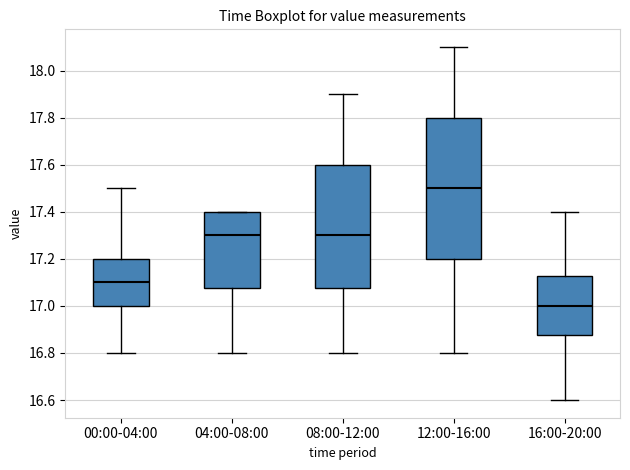

Where is the upper edge of the box for 16:00-20:00 on the y-axis? The values are not printed on the chart, so give them approximately, as read against the axis.

17.12